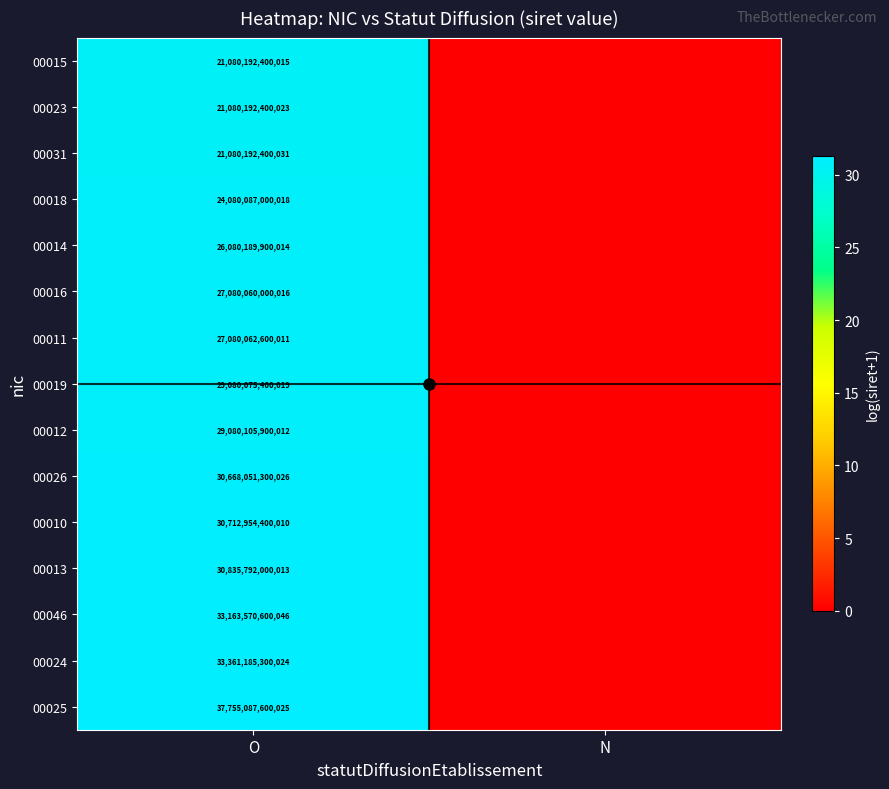

At which category is the sum across all series the highest?

O